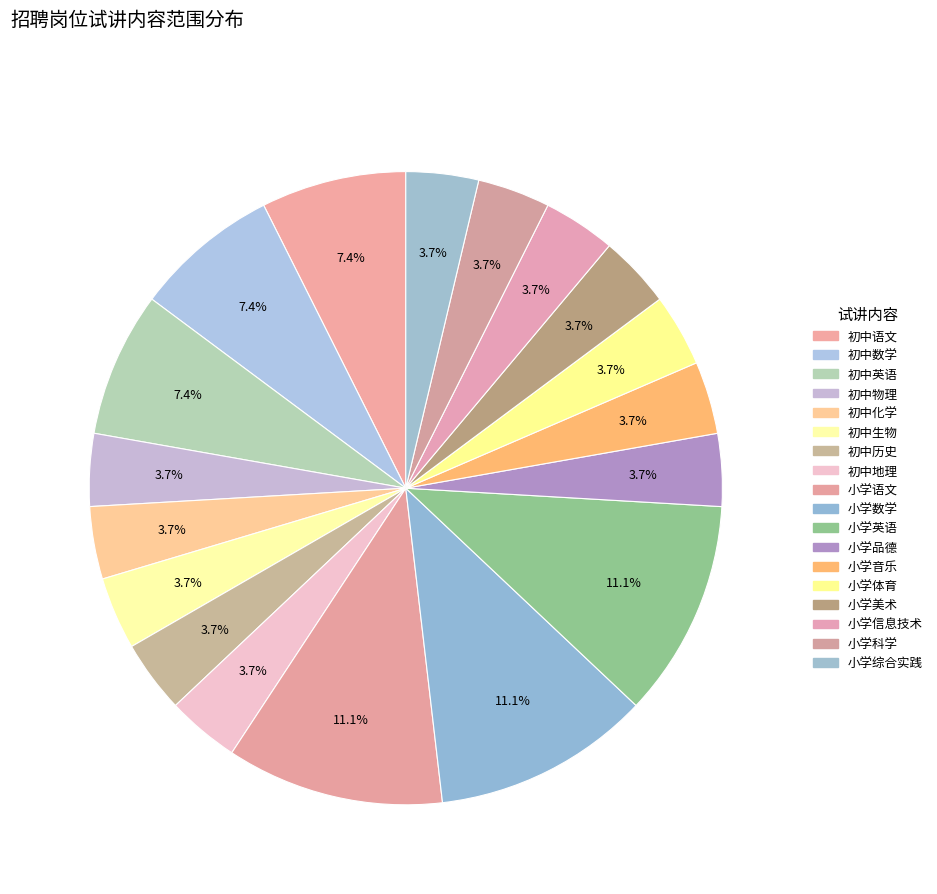

Count the number of slices in the pie.

18